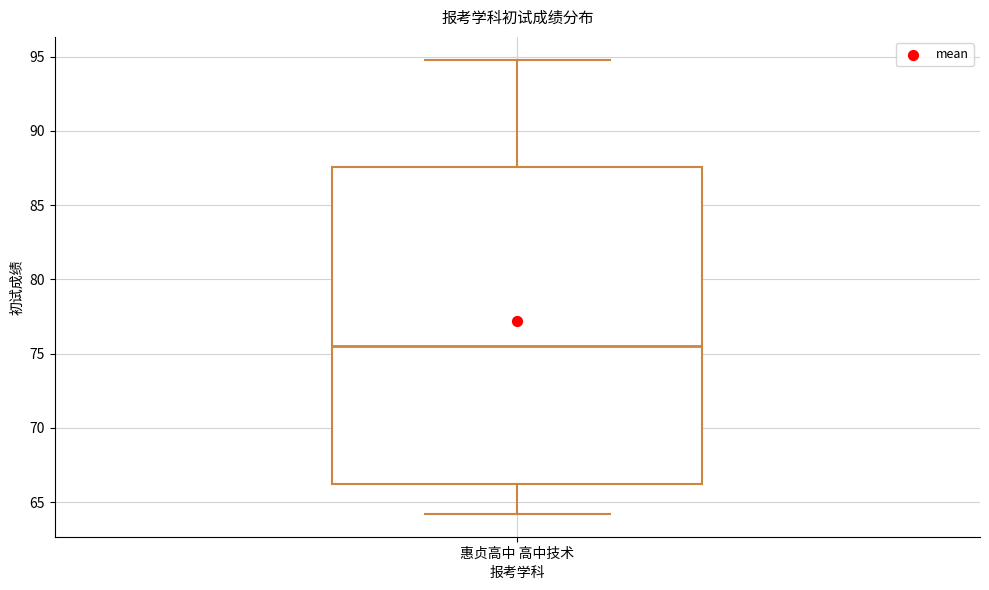

Where does the lower whisker of the box for 惠贞高中 高中技术 end on the y-axis? The values are not printed on the chart, so give them approximately, as read against the axis.

64.0